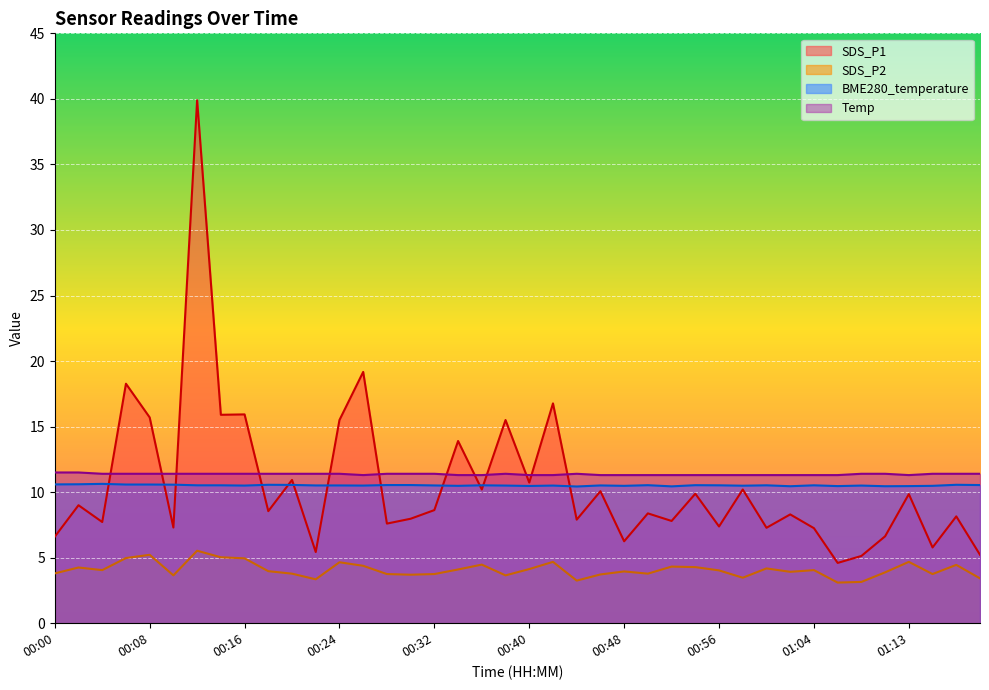

True or false: BME280_temperature and SDS_P2 cross at least once.

False